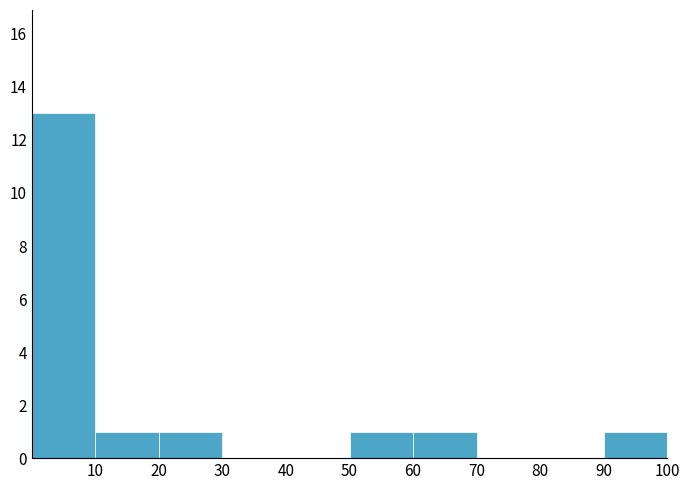

Reading left to right, transcribe this chart: for each bar, give the range it covers on the x-axis and its height. The values are not printed on the chart, so give them approximately, as read against the axis.

0 to 10: 13
10 to 20: 1
20 to 30: 1
30 to 40: 0
40 to 50: 0
50 to 60: 1
60 to 70: 1
70 to 80: 0
80 to 90: 0
90 to 100: 1